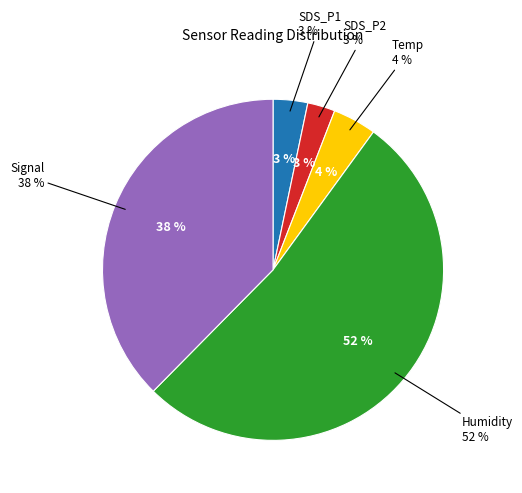

True or false: Min_cycle accounts for 0% of the total.

True